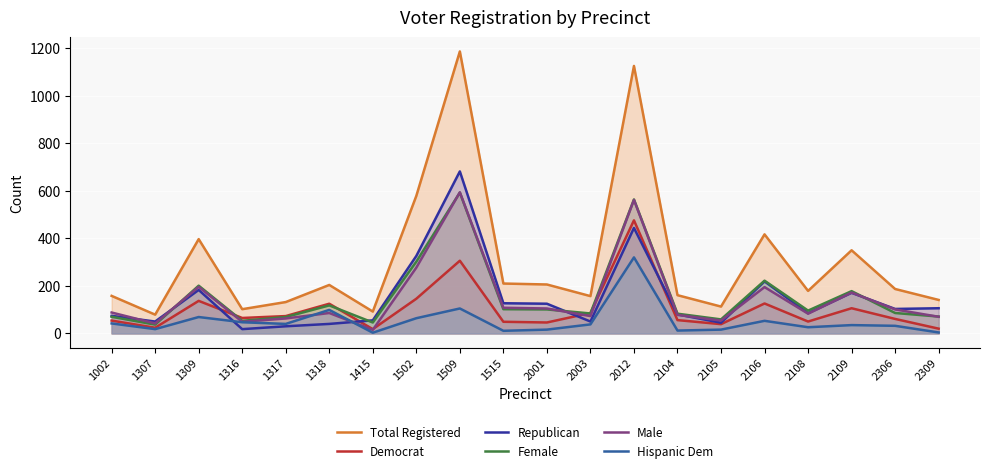

Which has a higher value, 1318 or 2306?

1318